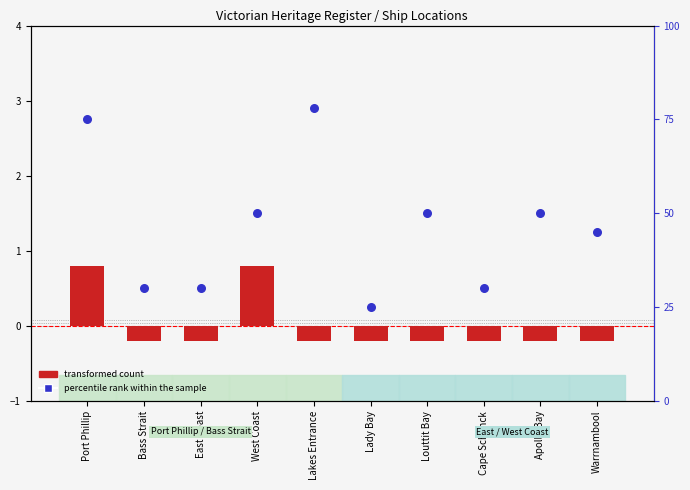

At how many categories does at least one series exceed 1?

10